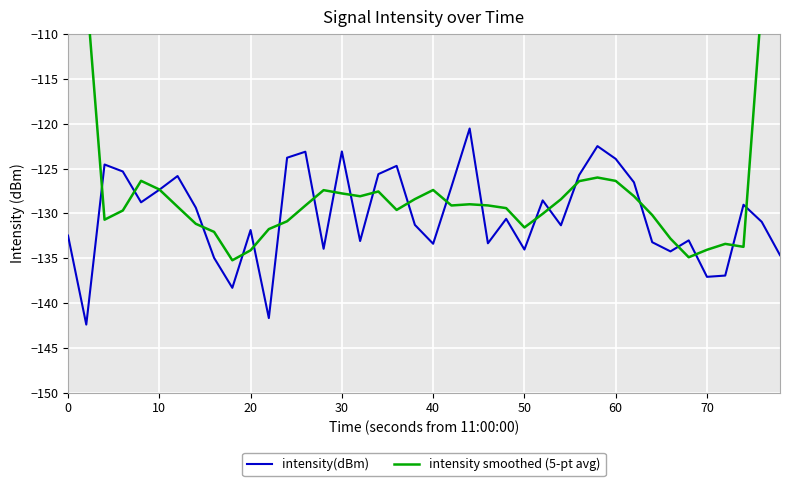

Which series has the largest total across all categories?

intensity smoothed (5-pt avg)